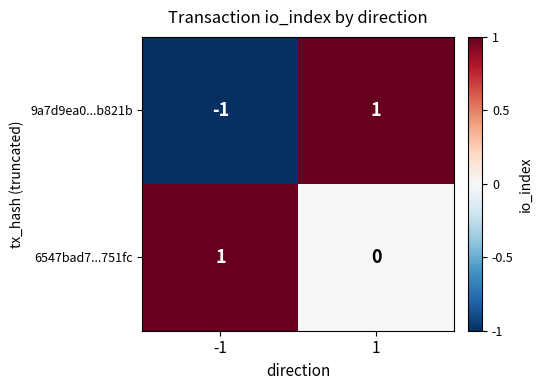

Which series has the largest total across all categories?

6547bad7...751fc